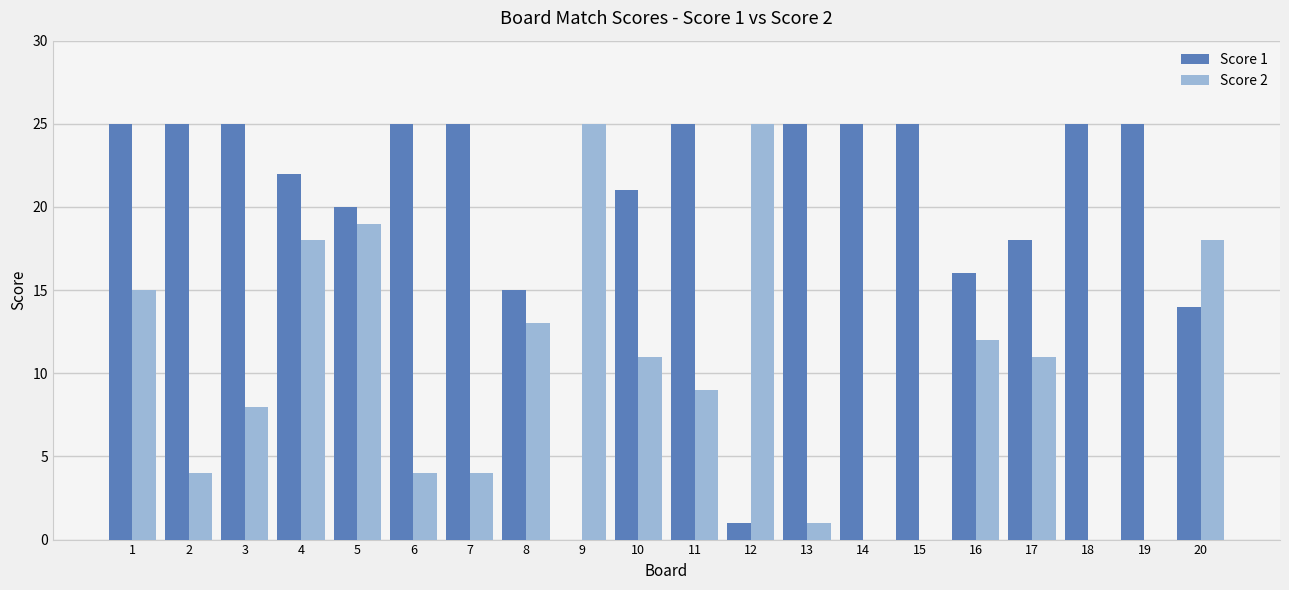

How many series are shown in this chart?

2